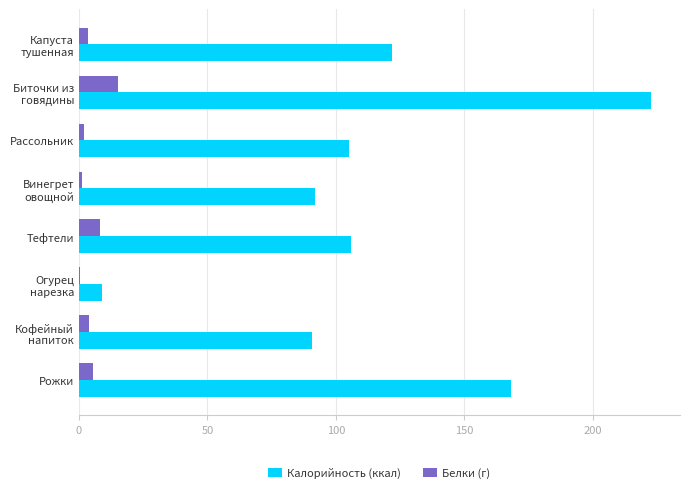

At which category is the sum across all series the highest?

Биточки из говядины